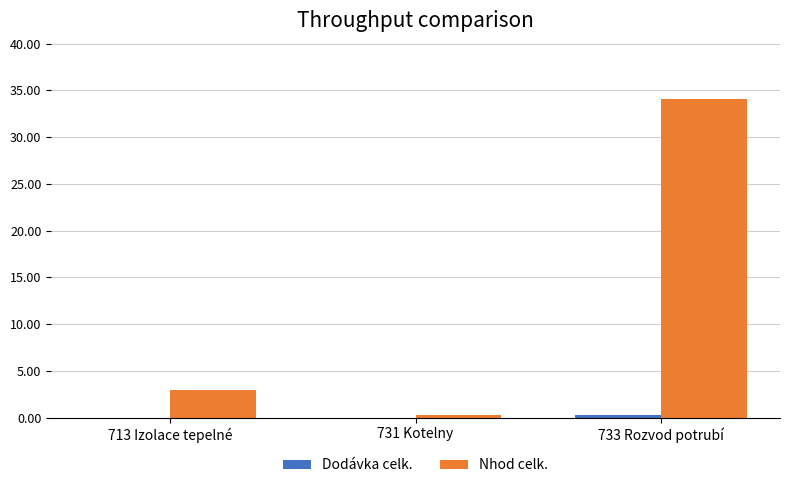

Which series has the largest total across all categories?

Nhod celk.